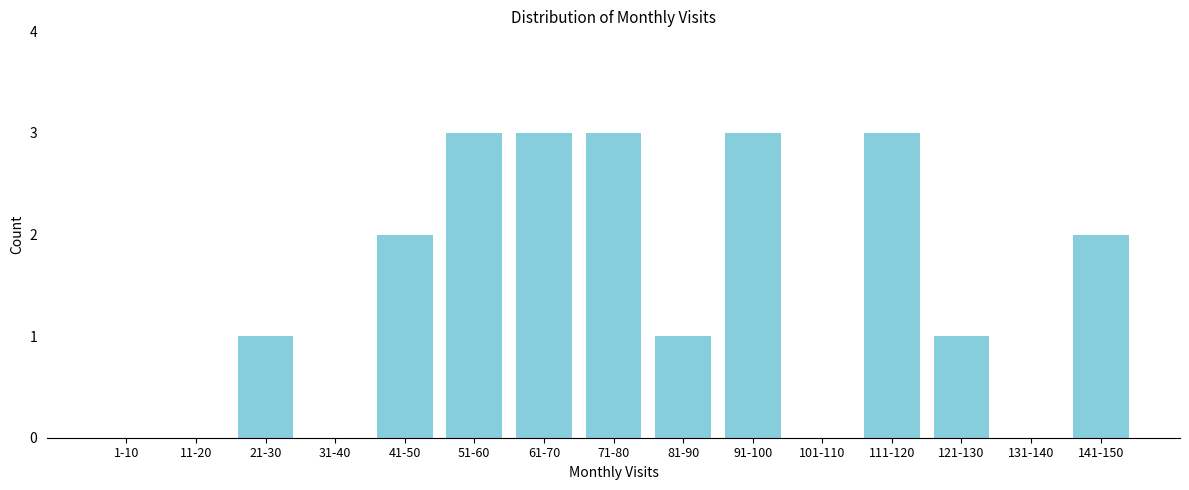

Reading left to right, list all the values displayed in this chart.

1-10=0	11-20=0	21-30=1	31-40=0	41-50=2	51-60=3	61-70=3	71-80=3	81-90=1	91-100=3	101-110=0	111-120=3	121-130=1	131-140=0	141-150=2